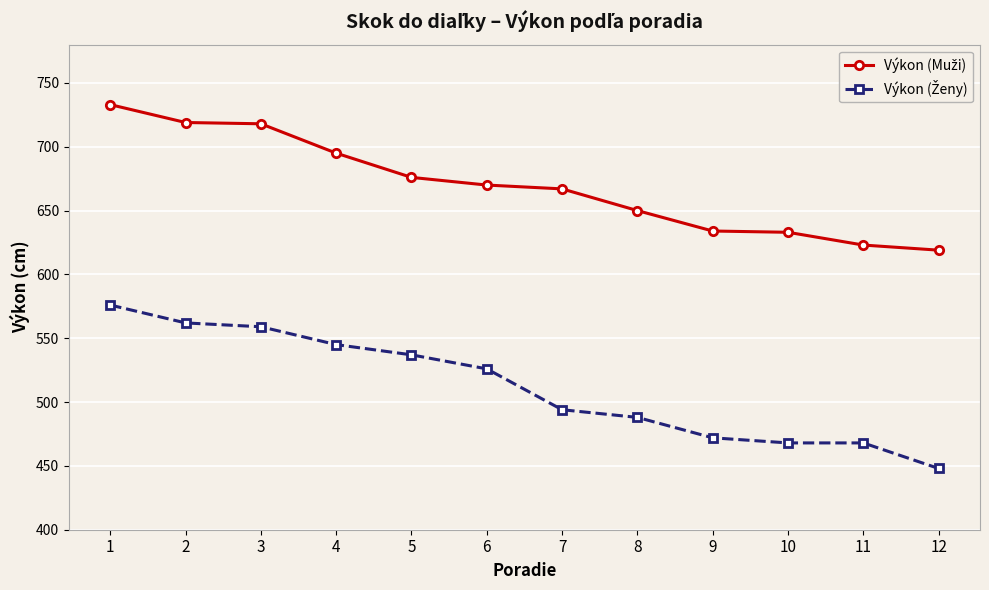

What is the total value across all series at 12?

1067